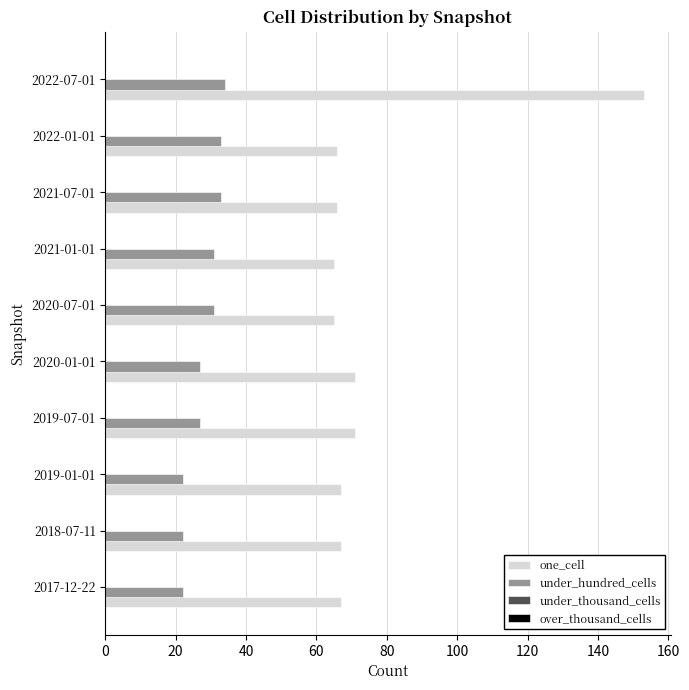

Is the value of one_cell at 2020-01-01 greater than the value of under_hundred_cells at 2022-01-01?

Yes